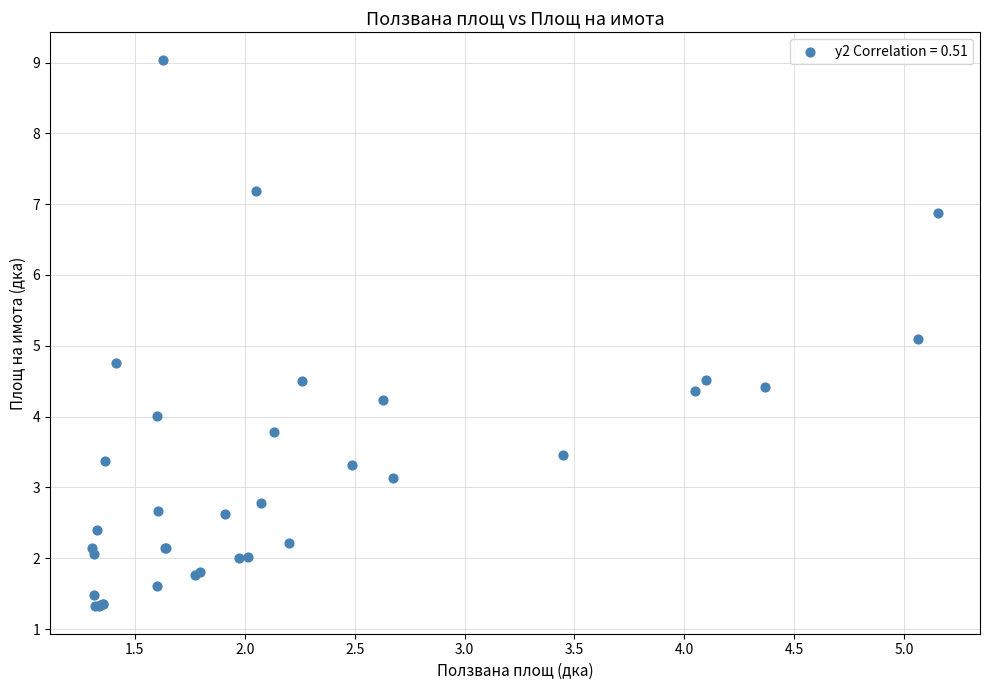

What Y value in the scatter plot is closest to 5?

5.1